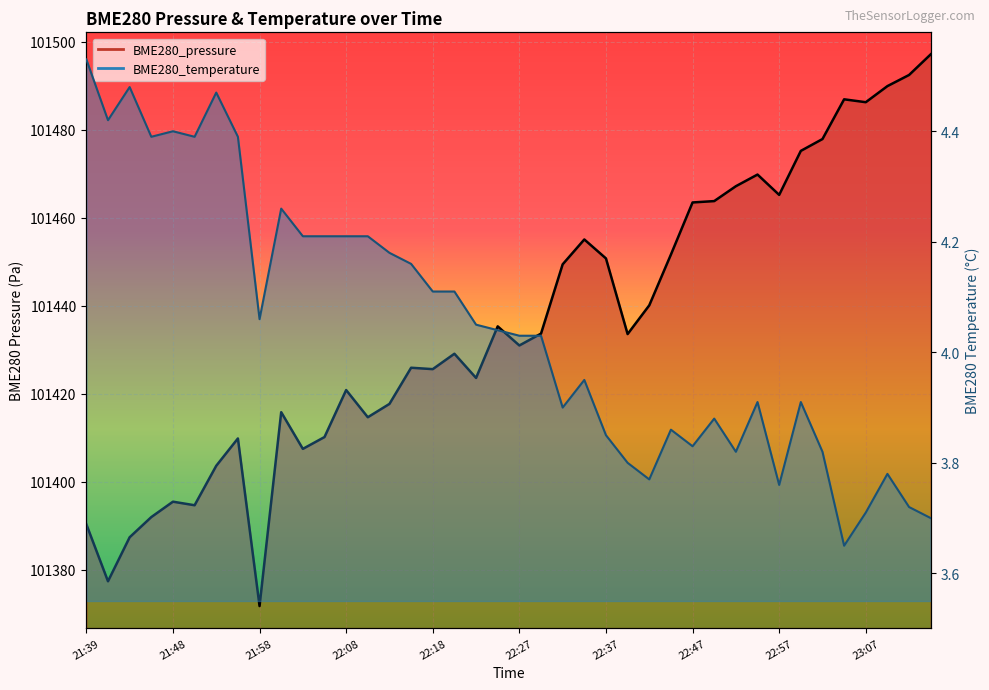

How many lines are shown in the chart?

2